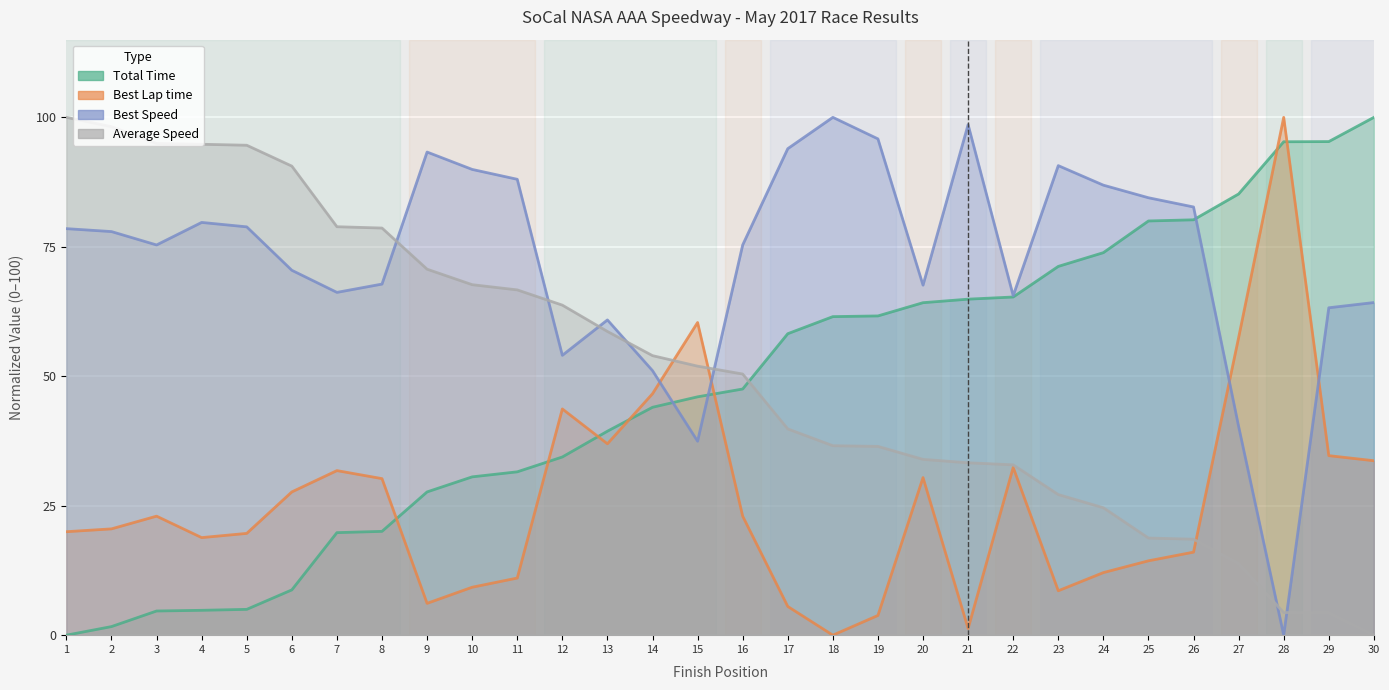

How many values in the Total Time series exceed 47?

15